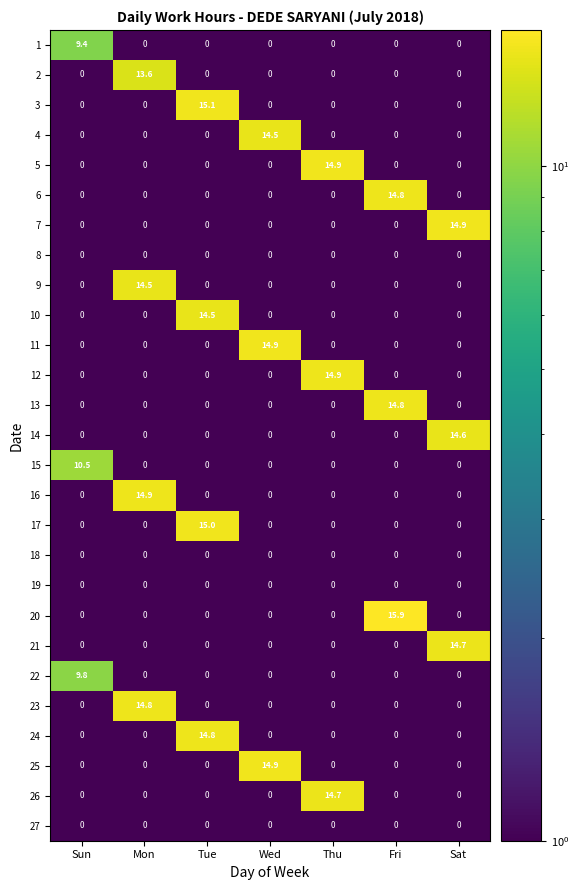

True or false: 17 has a value of 0.0 at Thu.

True